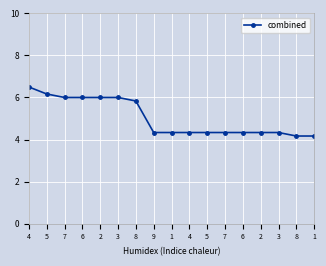

Count the number of categories in the chart.

17